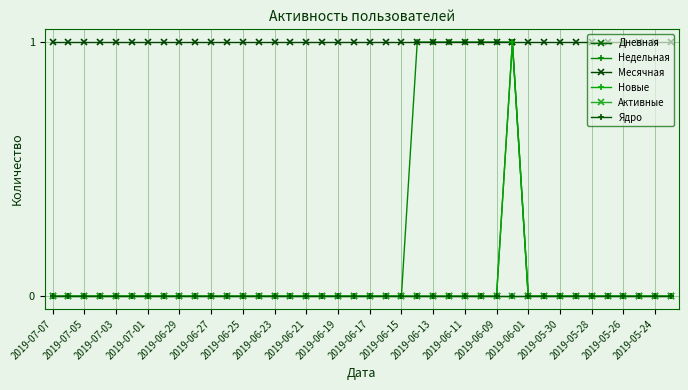

How many lines are shown in the chart?

6